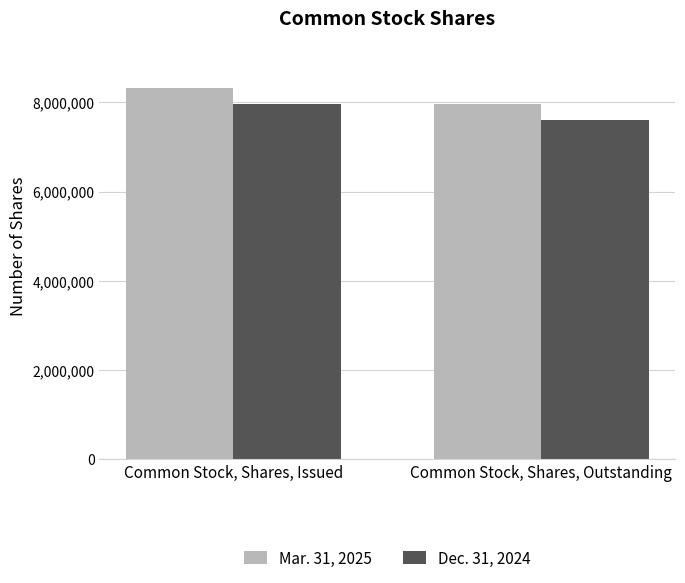

What is the spread (max minus min) of values at Common Stock, Shares, Issued?

347357